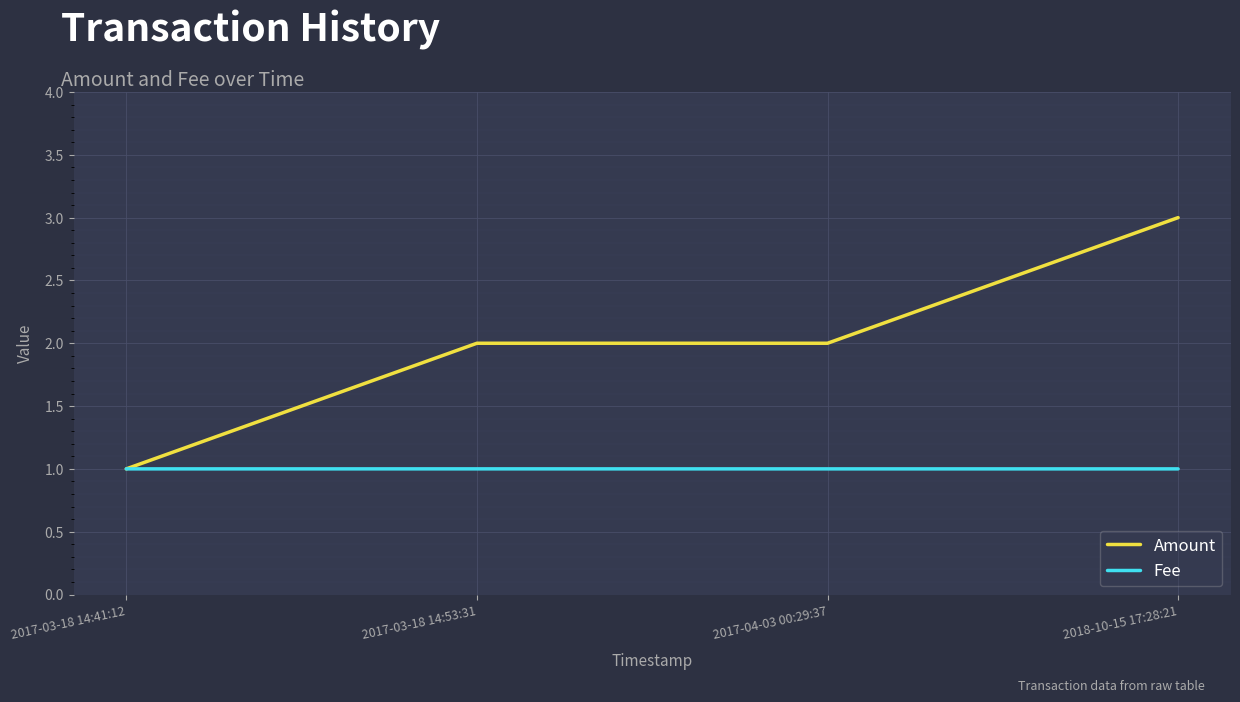

Rank the series by their maximum value, from lowest to highest.

Fee, Amount